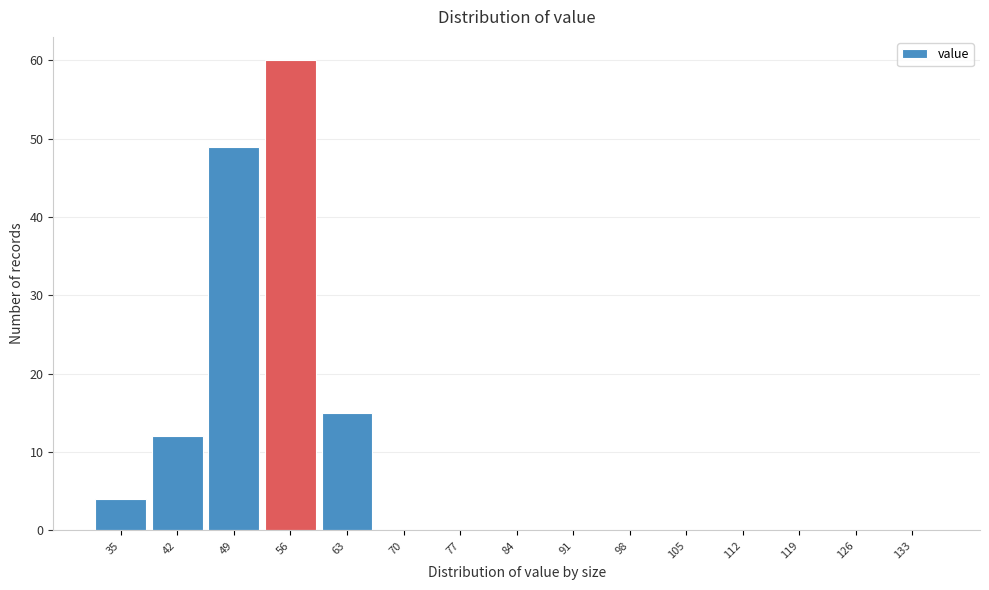

Reading left to right, extract all data points from this chart.

35=4	42=12	49=49	56=60	63=15	70=0	77=0	84=0	91=0	98=0	105=0	112=0	119=0	126=0	133=0